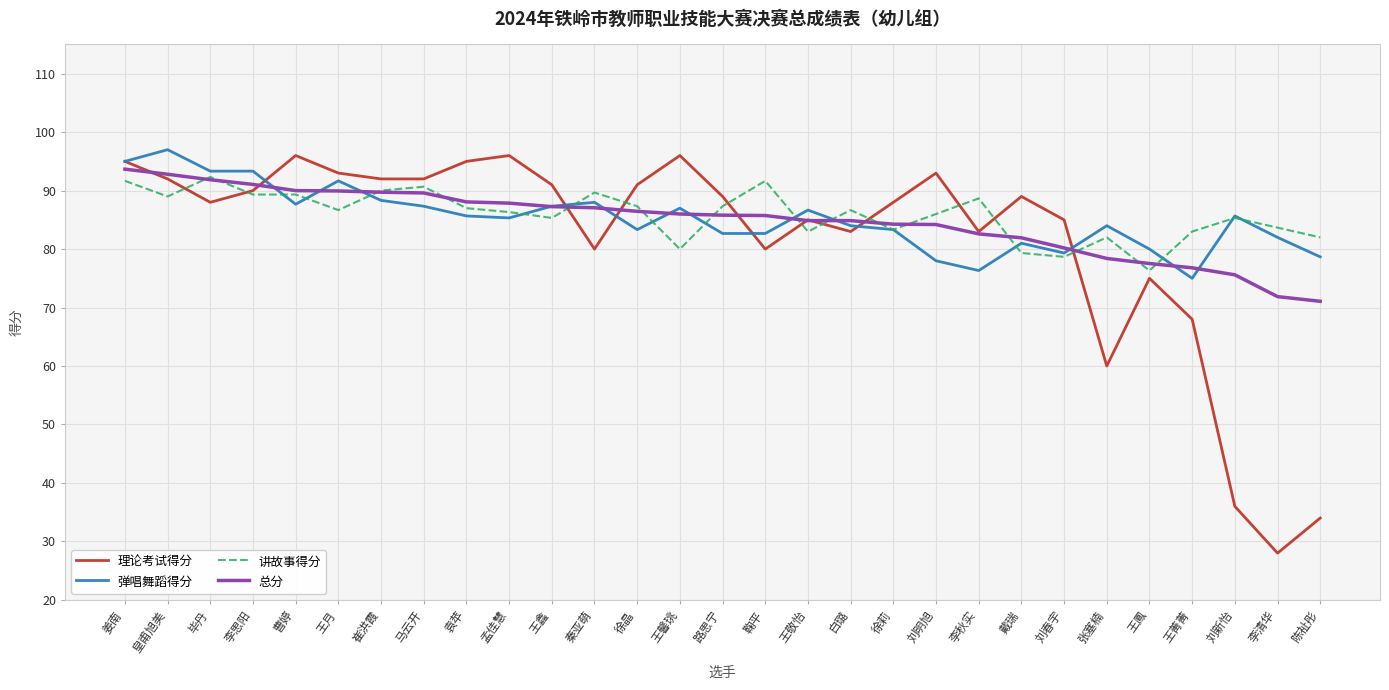

What position from the left is 李清华?

28